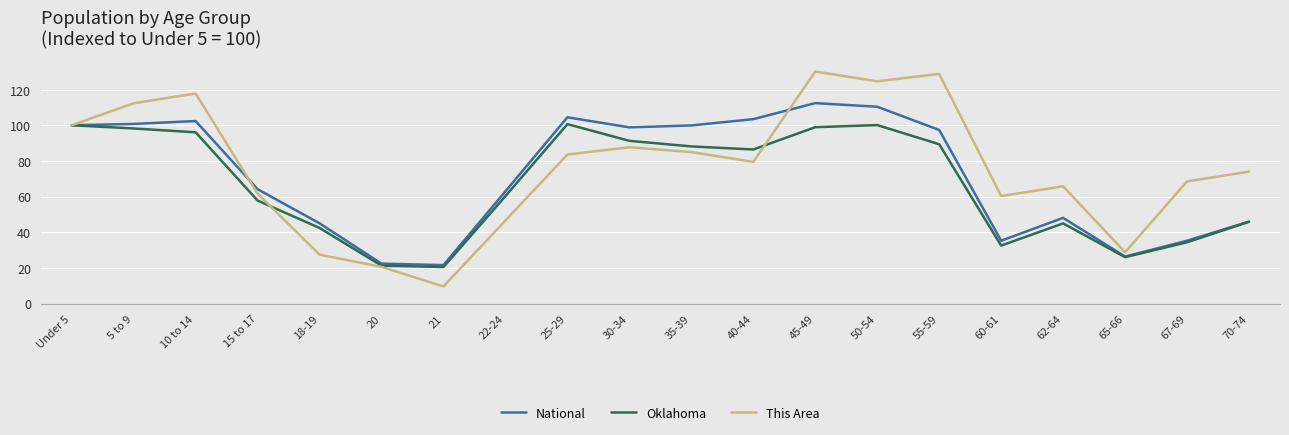

Where is the first local maximum for This Area?

10 to 14